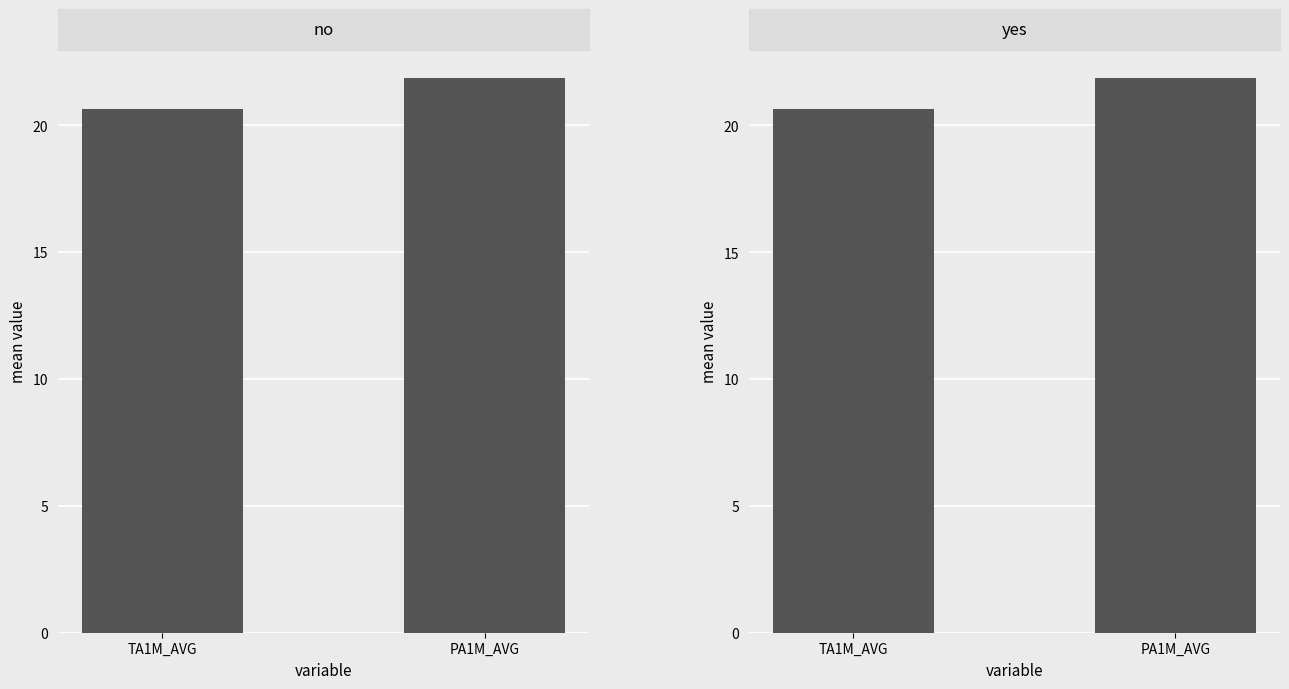

Are the bars grouped side by side (vs. stacked)?

Yes